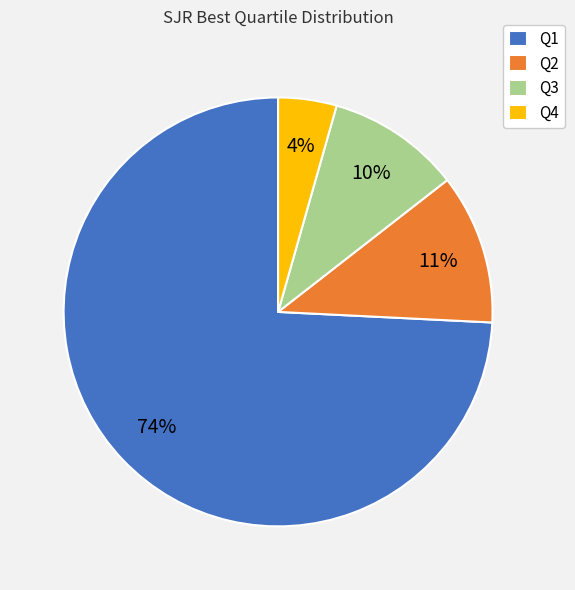

Combined, do Q1 and Q4 account for over 50%?

Yes